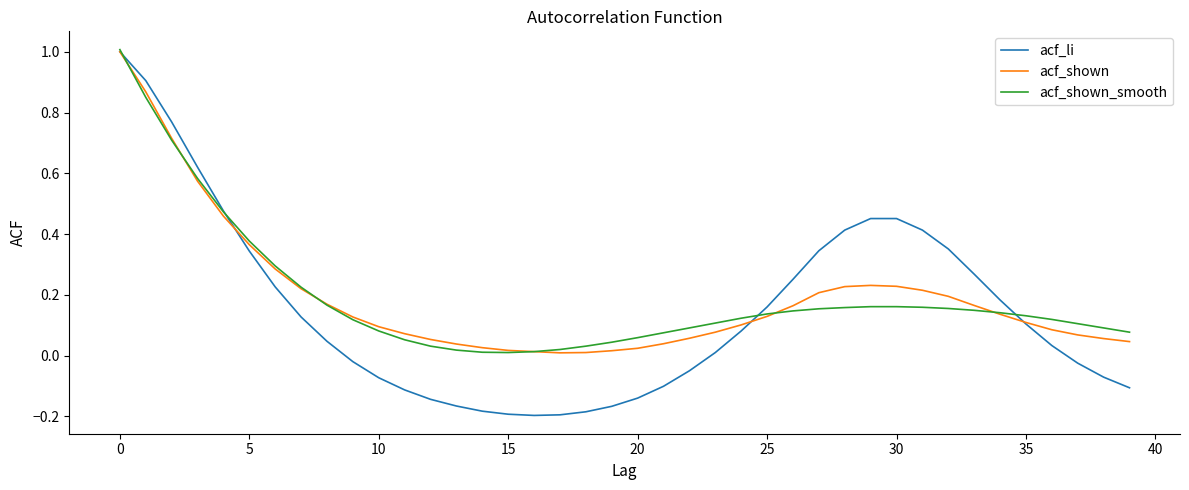

What is the greatest value displayed?

1.0